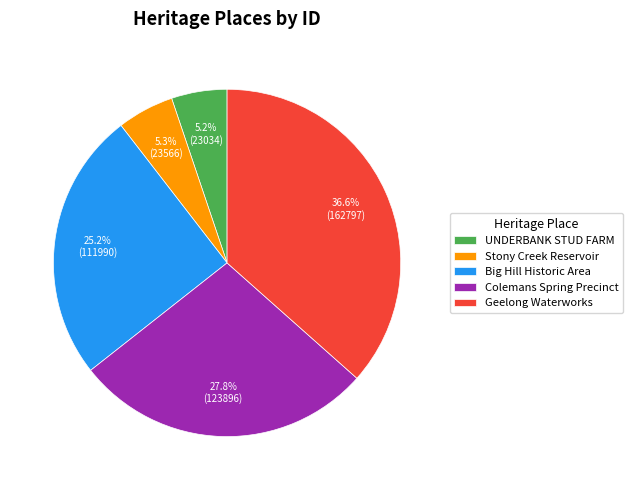

How much of the chart is everything except UNDERBANK STUD FARM?

94.8%